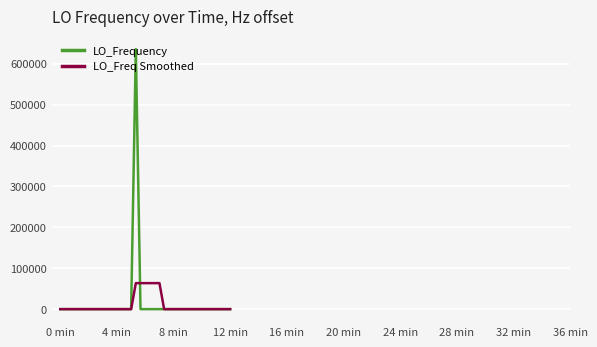

How many values in the LO_Freq Smoothed series exceed 0?

16